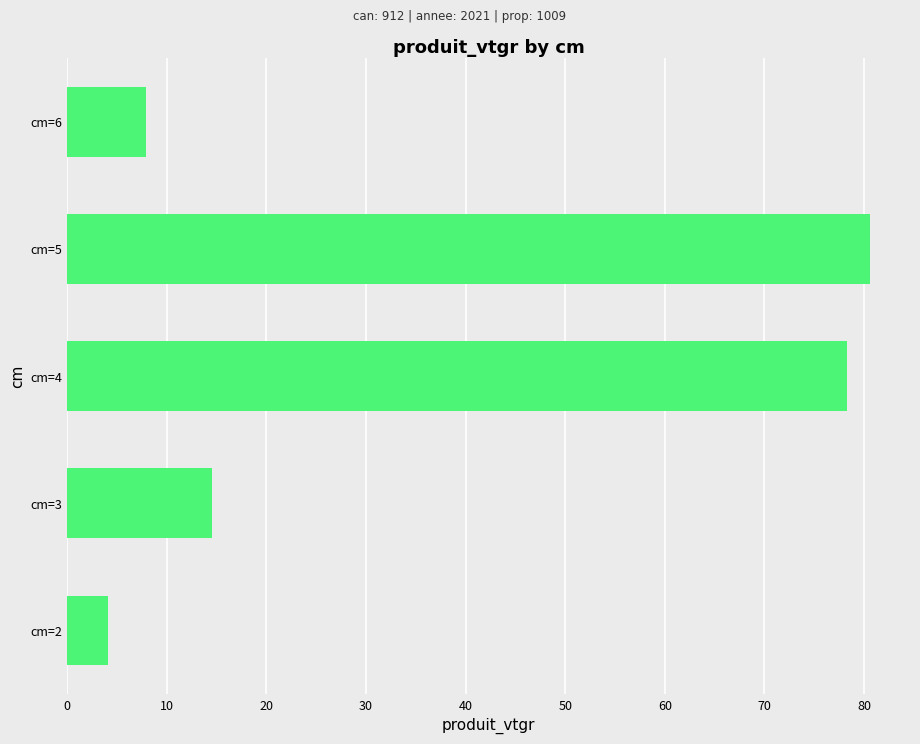

List the labels in order of value, smallest first.

cm=2, cm=6, cm=3, cm=4, cm=5